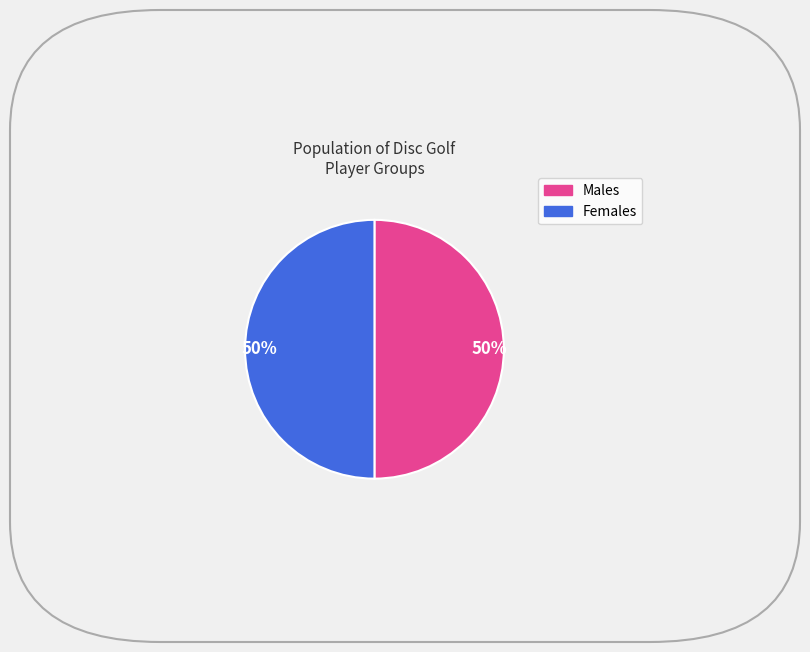

To the nearest percent, what is the difference between the largest and smallest slice percentages?

0%